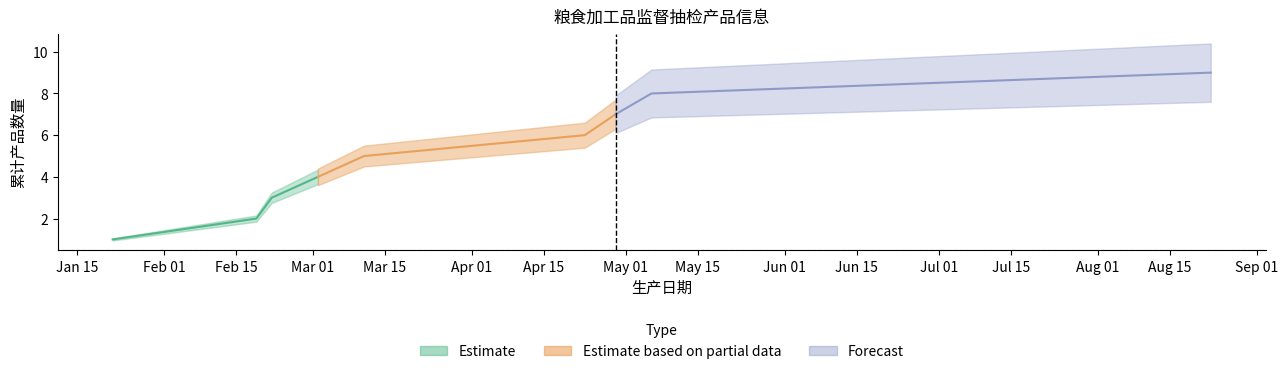

True or false: Estimate_low has a value of 11 at 2024-08-23.

False